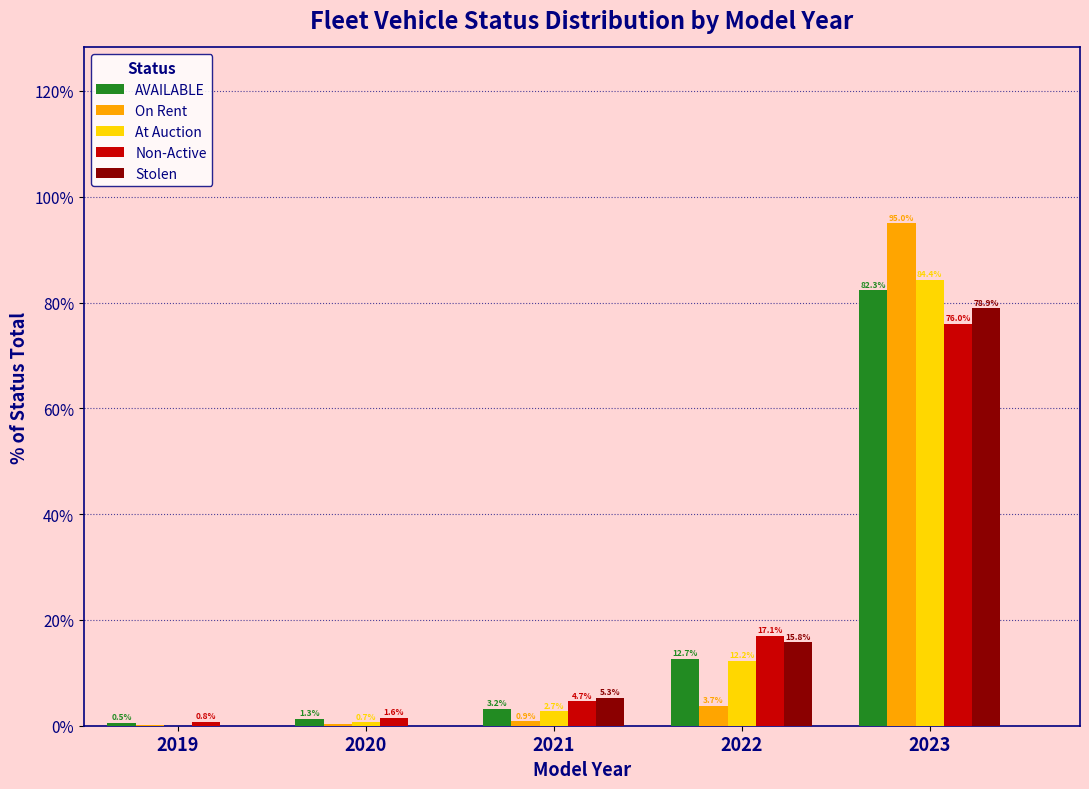

What is the maximum value for Non-Active?

76.0